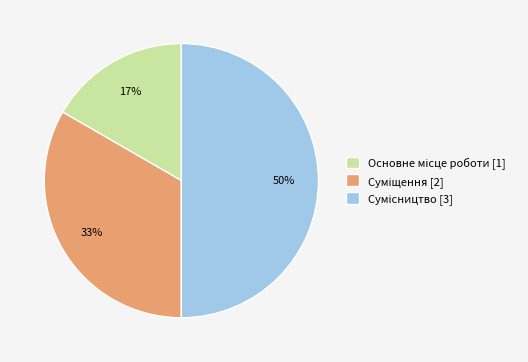

How many segments does this pie chart have?

3